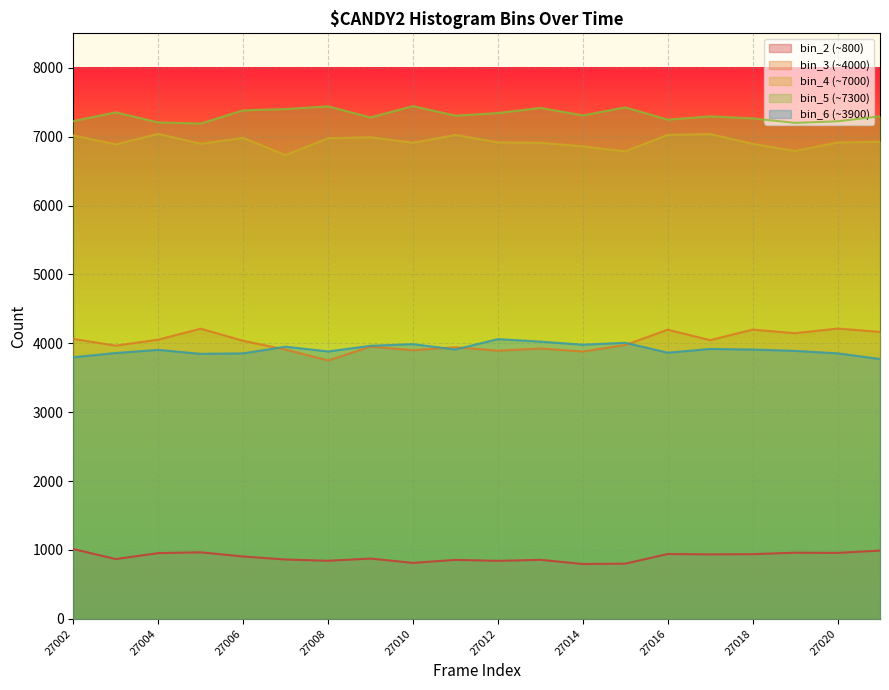

True or false: peak_bin_2 and peak_bin_4 cross at least once.

False